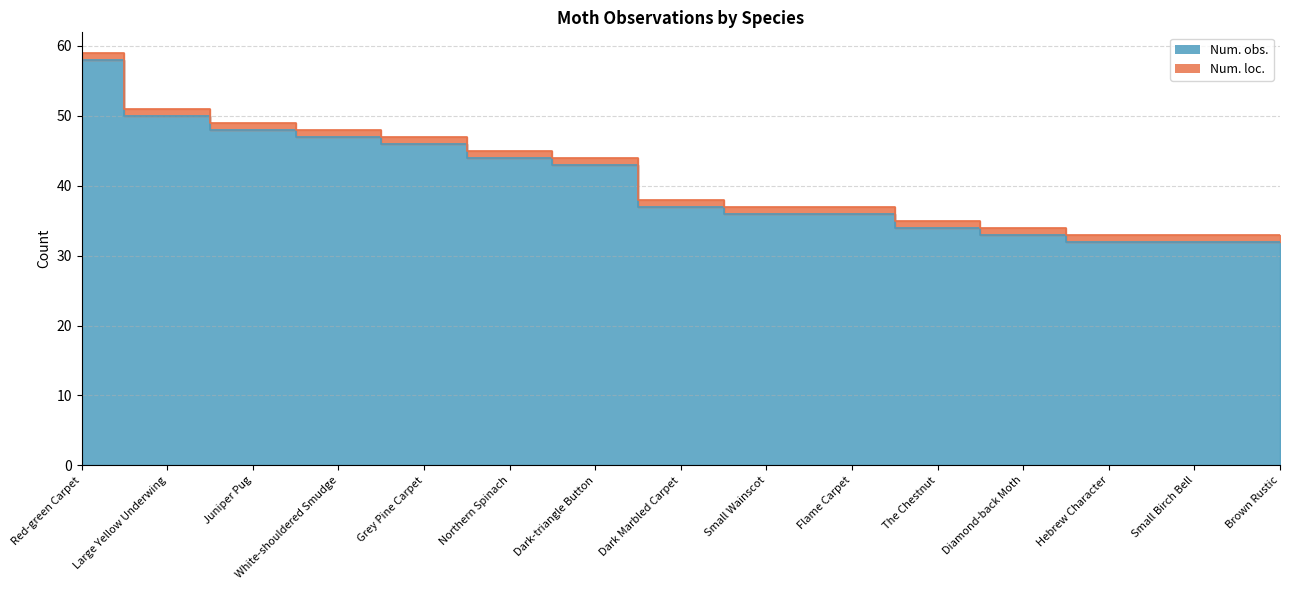

Rank the categories by value from lowest to highest.

Hebrew Character, Small Birch Bell, Brown Rustic, Diamond-back Moth, The Chestnut, Small Wainscot, Flame Carpet, Dark Marbled Carpet, Dark-triangle Button, Northern Spinach, Grey Pine Carpet, White-shouldered Smudge, Juniper Pug, Large Yellow Underwing, Red-green Carpet